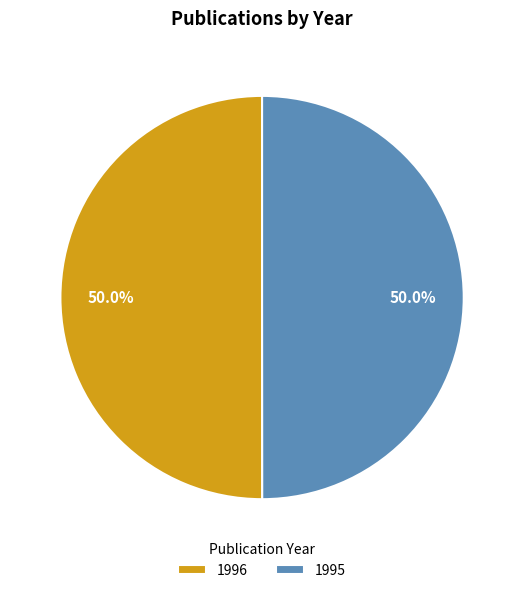

Approximately how many times larger is the value at 1996 compared to 1995?

1.0